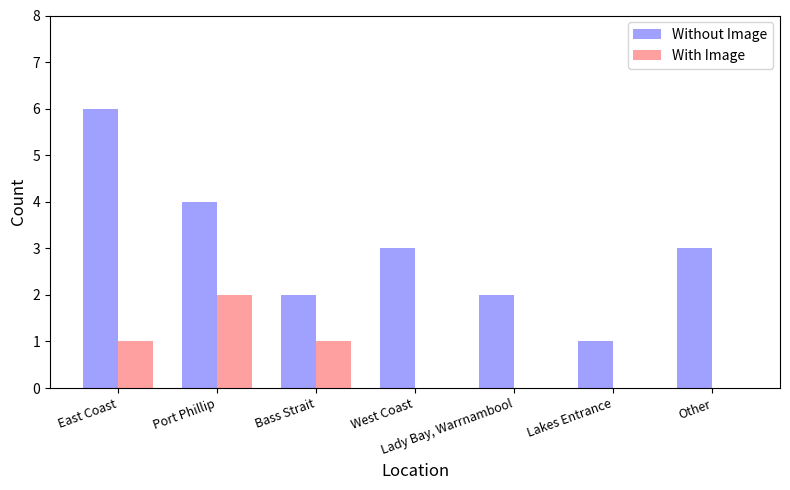

Which series changed the most between East Coast and West Coast?

Without Image